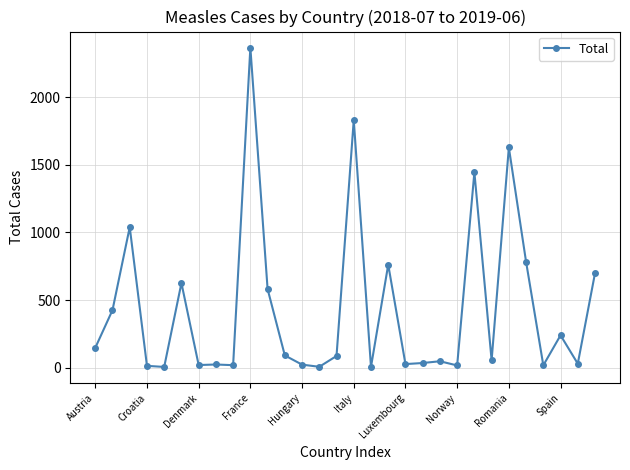

What is the maximum value shown in the chart?

2367